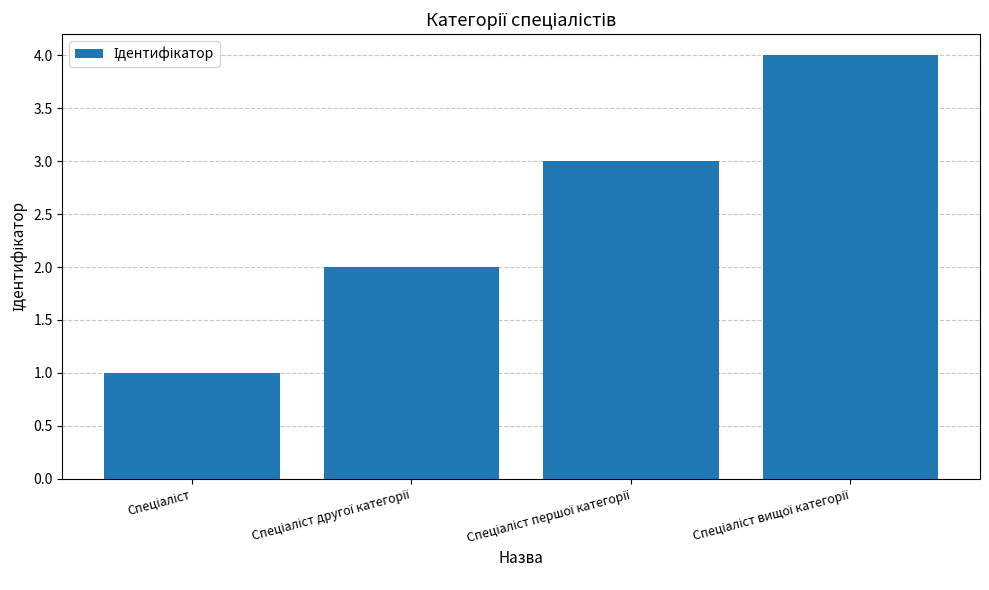

What is the maximum value shown in the chart?

4